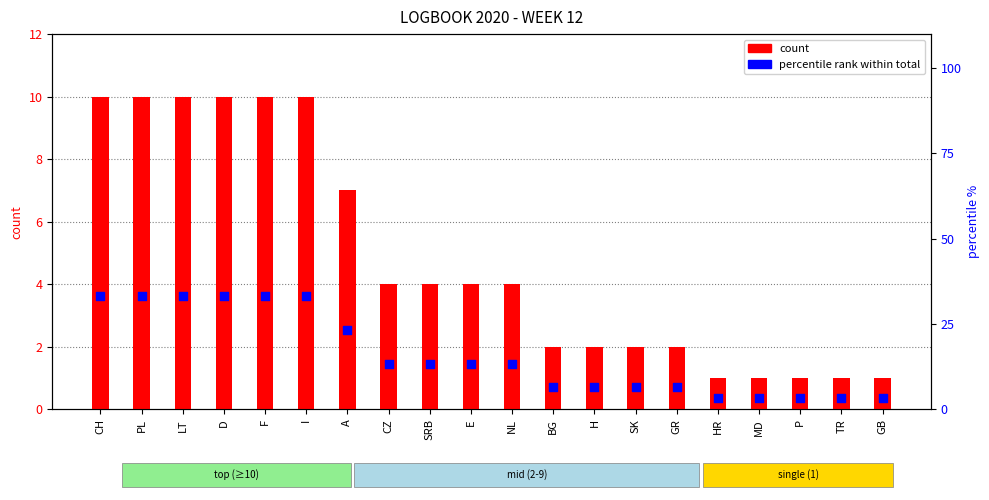

What are all the series names shown in the legend?

count, percentile rank within total